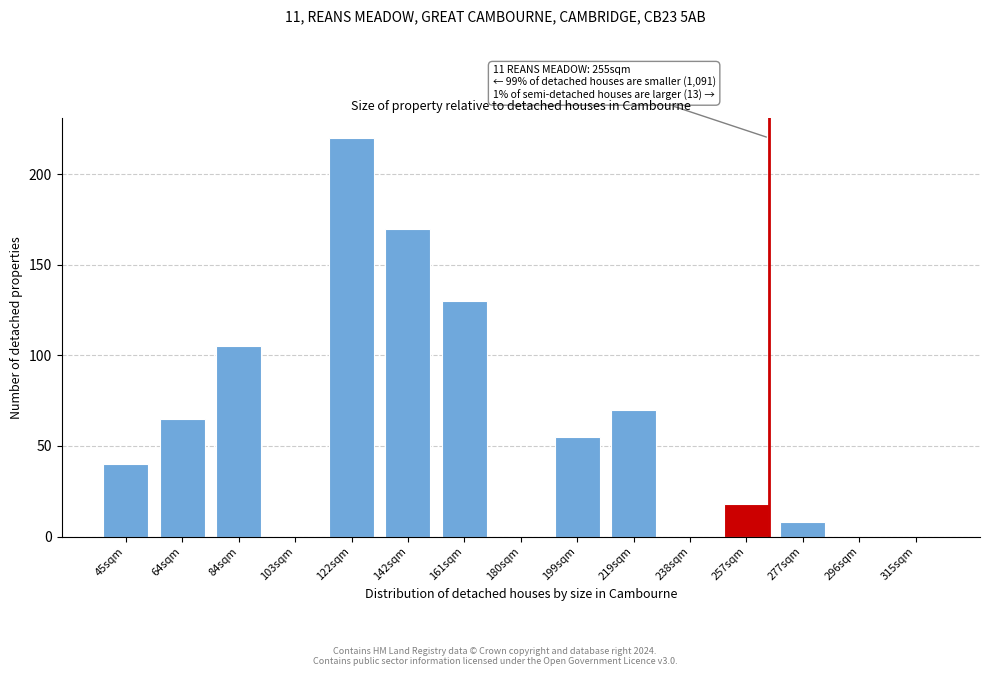

Reading left to right, what are all the values shown in this chart?

45sqm=40	64sqm=65	84sqm=105	103sqm=0	122sqm=220	142sqm=170	161sqm=130	180sqm=0	199sqm=55	219sqm=70	238sqm=0	257sqm=18	277sqm=8	296sqm=0	315sqm=0